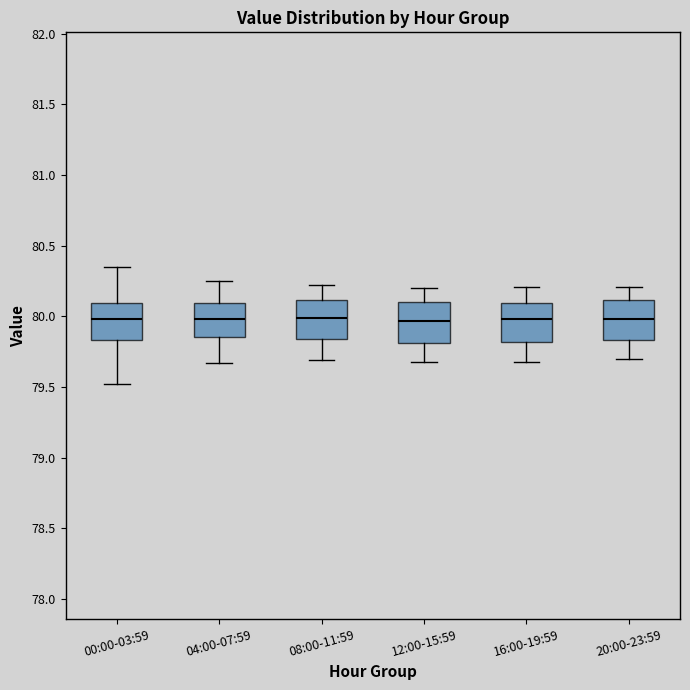

Reading left to right, read every box against the y-axis: the position of its median line, the range the box covers, and the ends of its whiskers. The values are not printed on the chart, so give them approximately, as read against the axis.

00:00-03:59: median 80.00, box 79.85 to 80.10, whiskers 79.50 to 80.35
04:00-07:59: median 80.00, box 79.85 to 80.10, whiskers 79.65 to 80.25
08:00-11:59: median 80.00, box 79.85 to 80.10, whiskers 79.70 to 80.20
12:00-15:59: median 79.95, box 79.80 to 80.10, whiskers 79.70 to 80.20
16:00-19:59: median 80.00, box 79.80 to 80.10, whiskers 79.70 to 80.20
20:00-23:59: median 80.00, box 79.85 to 80.10, whiskers 79.70 to 80.20